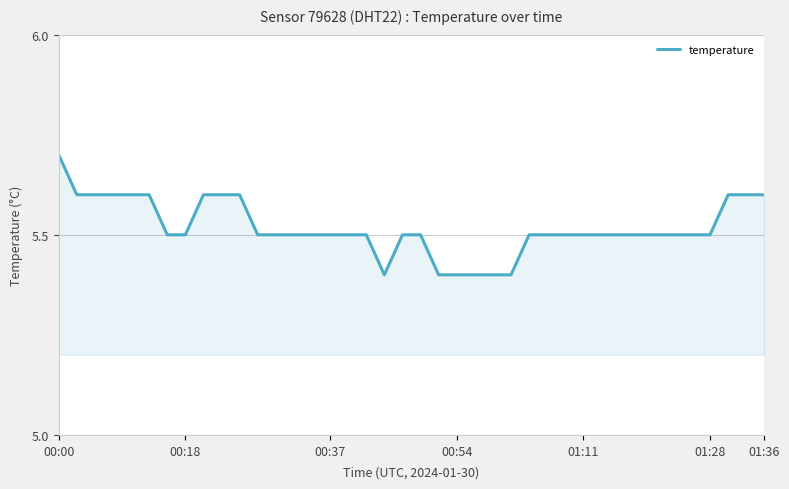

What is the greatest value displayed?

5.7